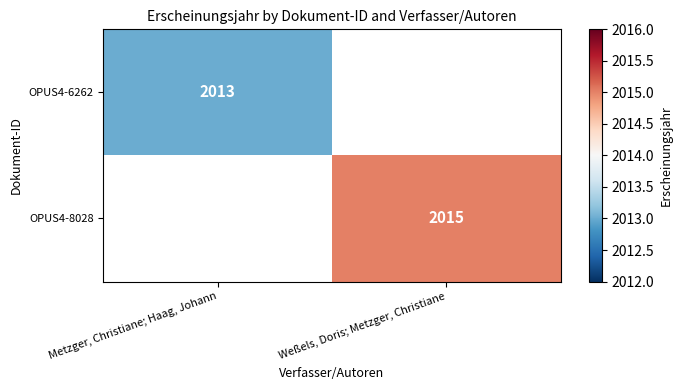

Is it true that OPUS4-6262 equals 475 at Metzger, Christiane; Haag, Johann?

False